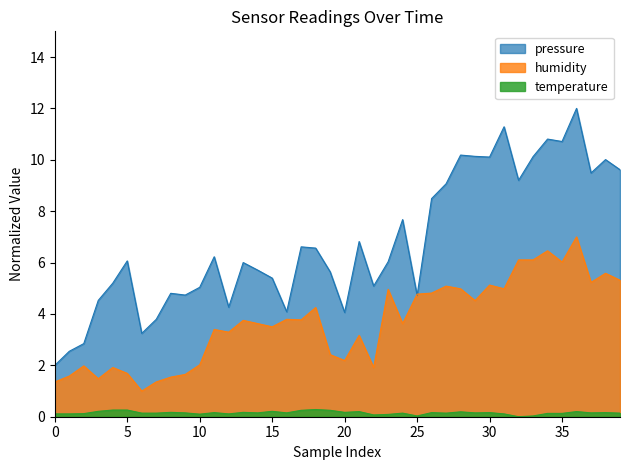

What is the maximum value for humidity?

7.0